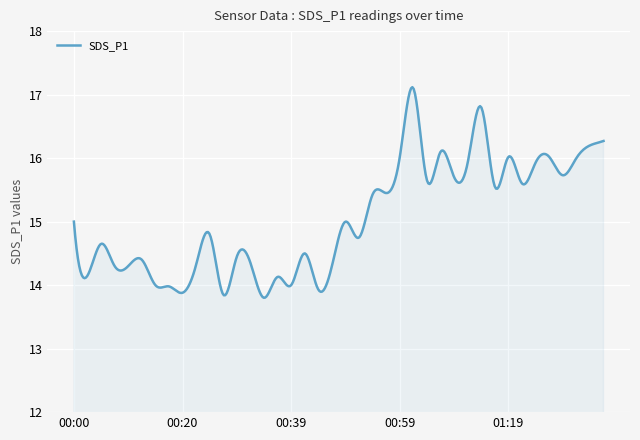

What is the difference between the maximum and minimum values?

3.3